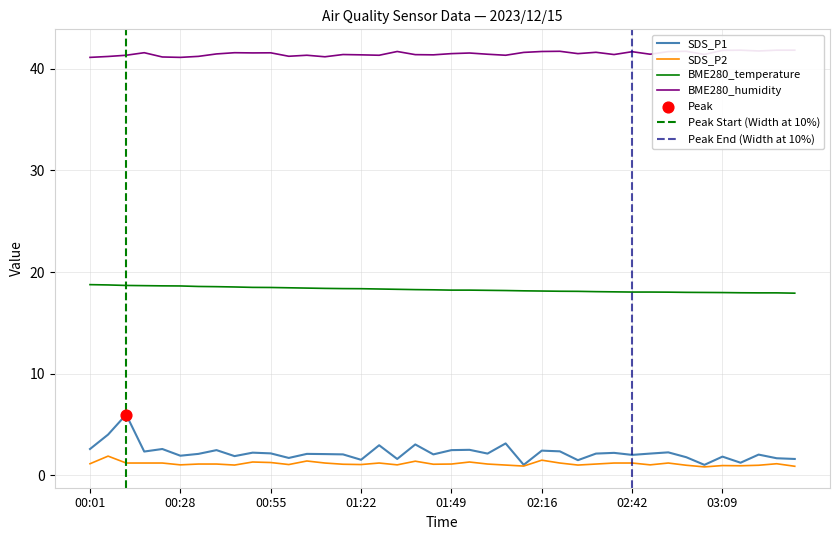

Is the value of SDS_P2 at 00:39 greater than the value of BME280_humidity at 01:33?

No